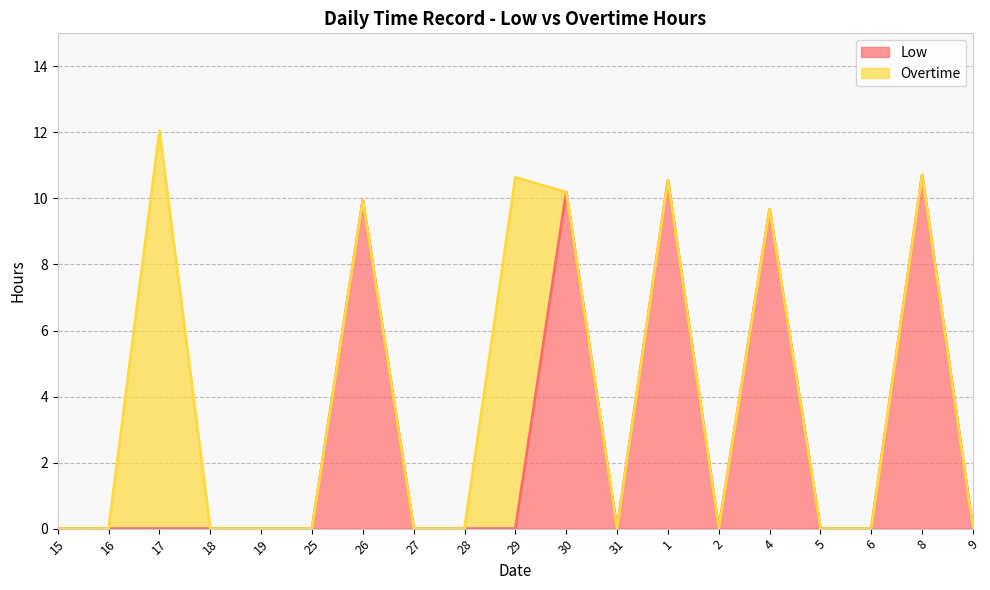

Between 28 and 31, which is larger?

28